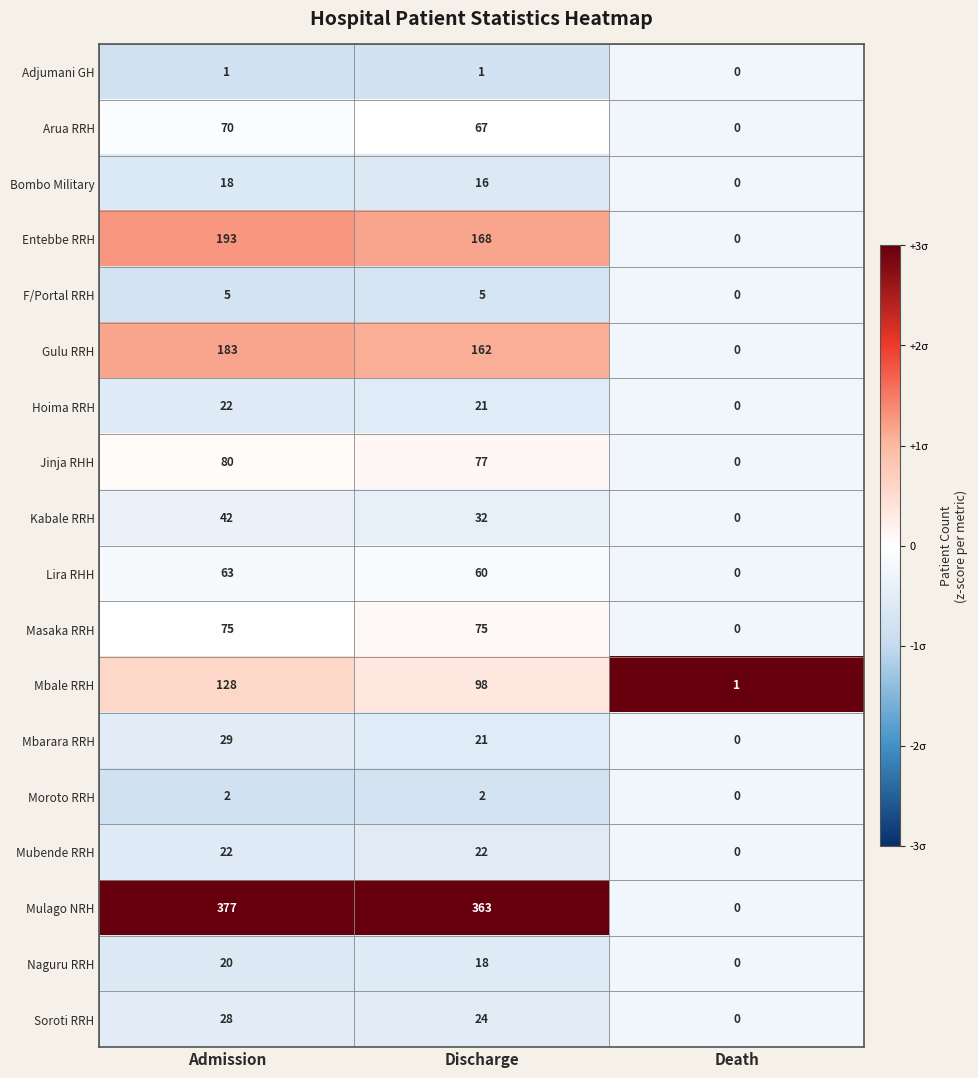

What is the difference between the second highest and minimum values in the Hoima RRH series?

21